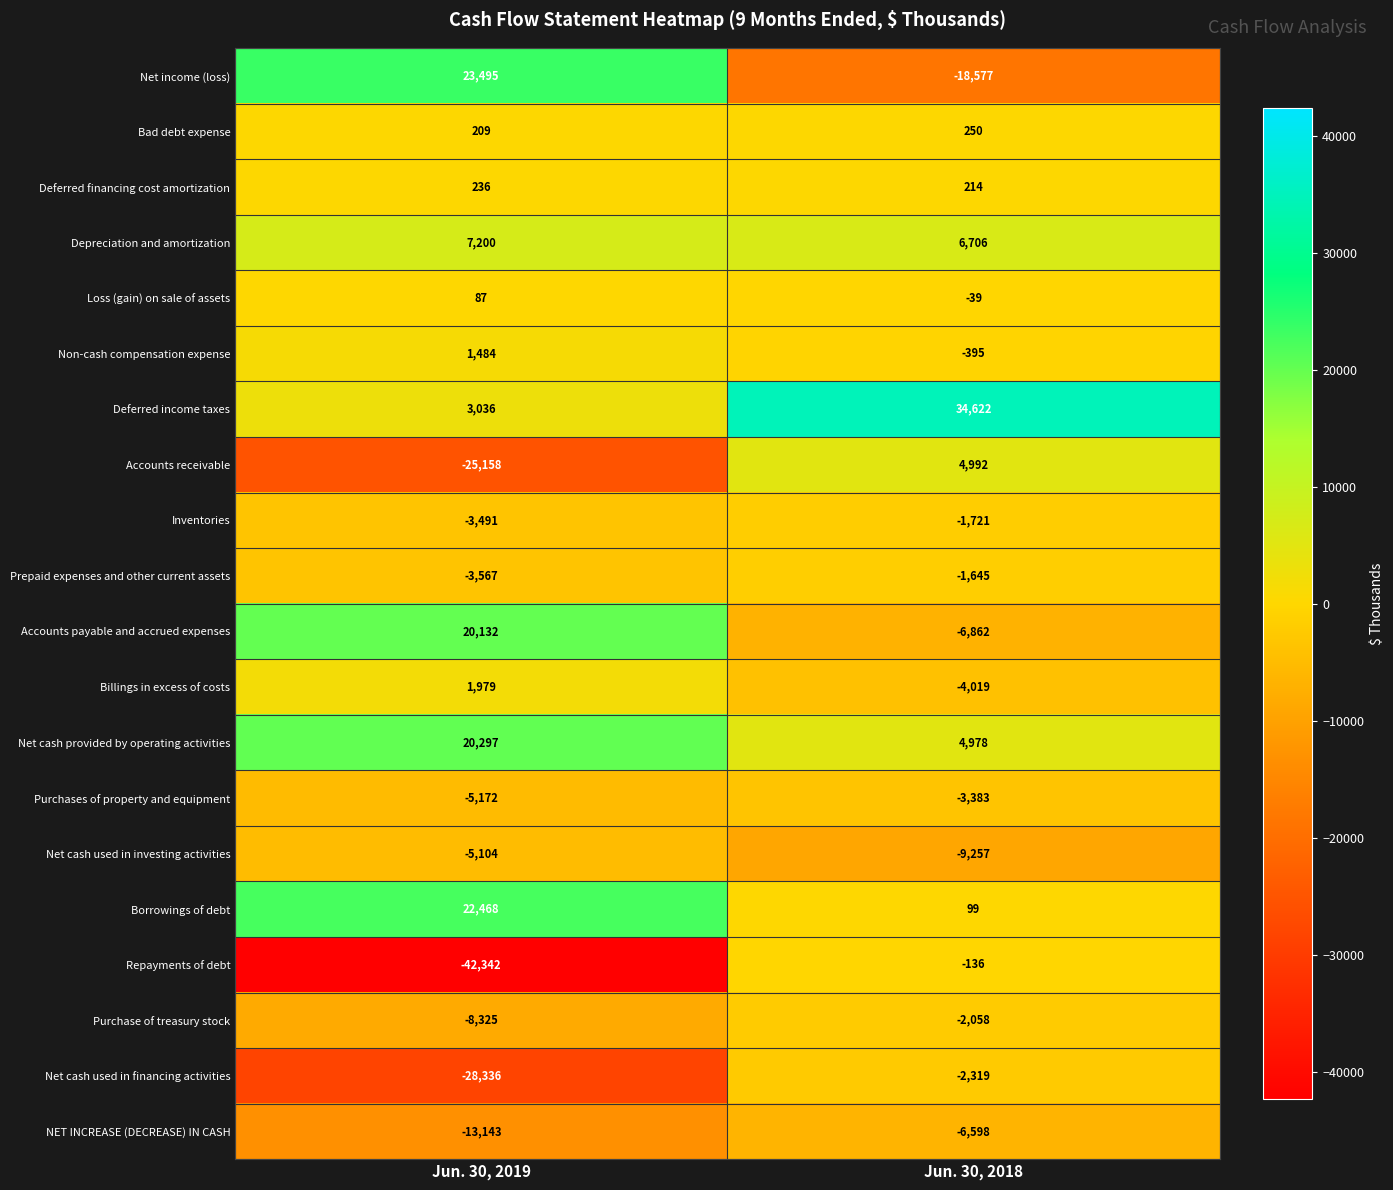

At how many categories does at least one series exceed 24010?

1